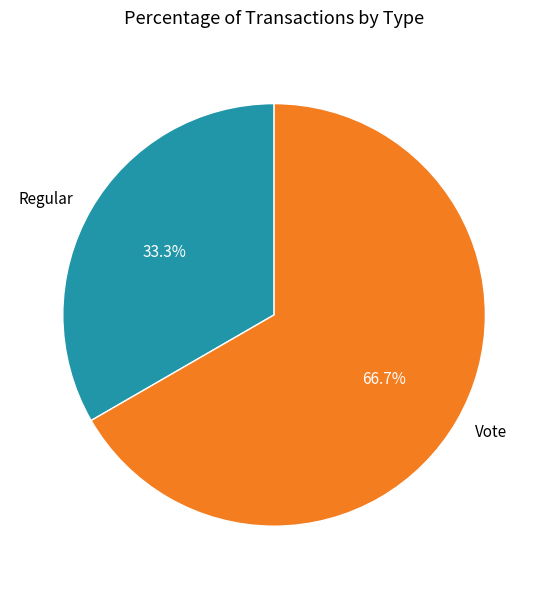

Is there any slice that represents more than half of the pie?

Yes